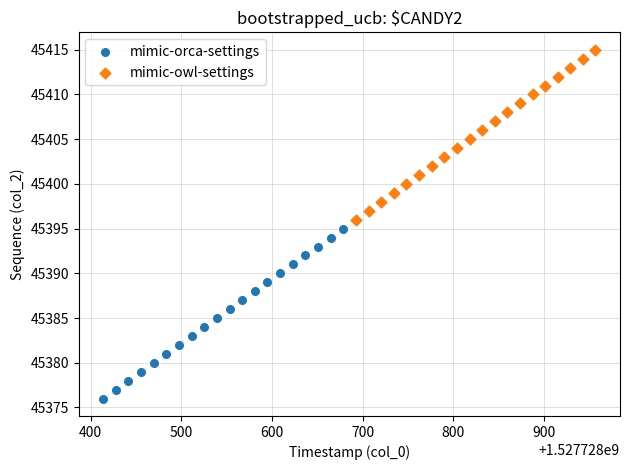

Which series contains the highest Y value?

mimic-owl-settings